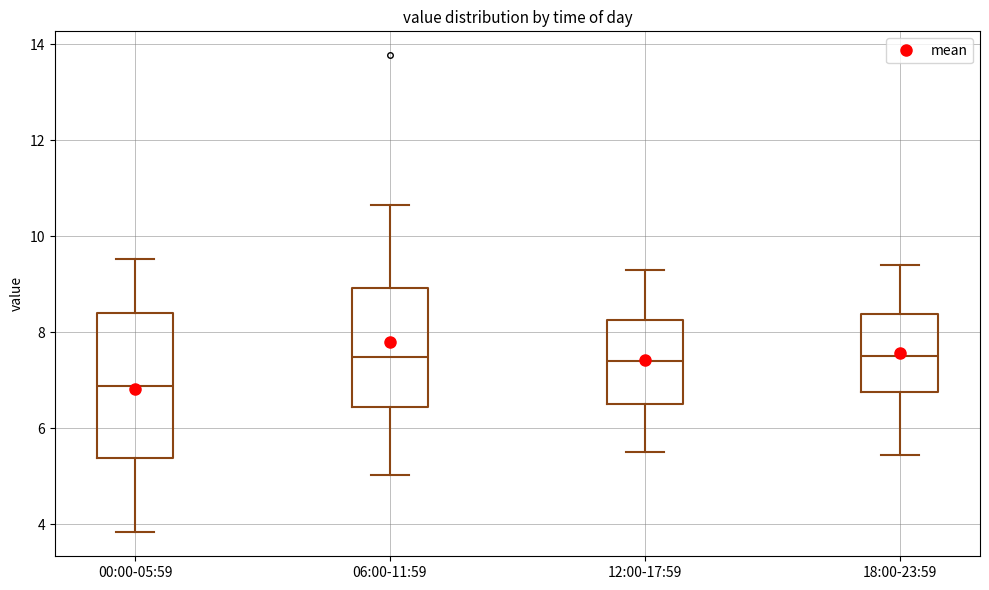

Where does the lower whisker of the box for 12:00-17:59 end on the y-axis? The values are not printed on the chart, so give them approximately, as read against the axis.

5.6